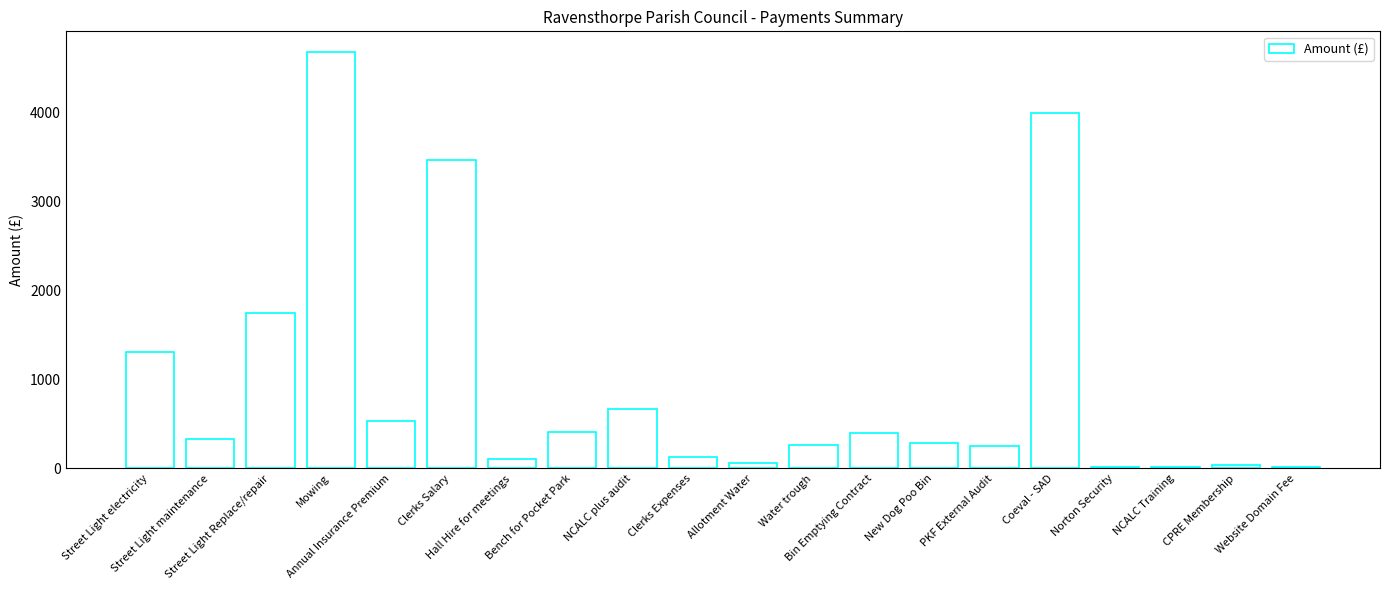

How many categories are shown in the chart?

20